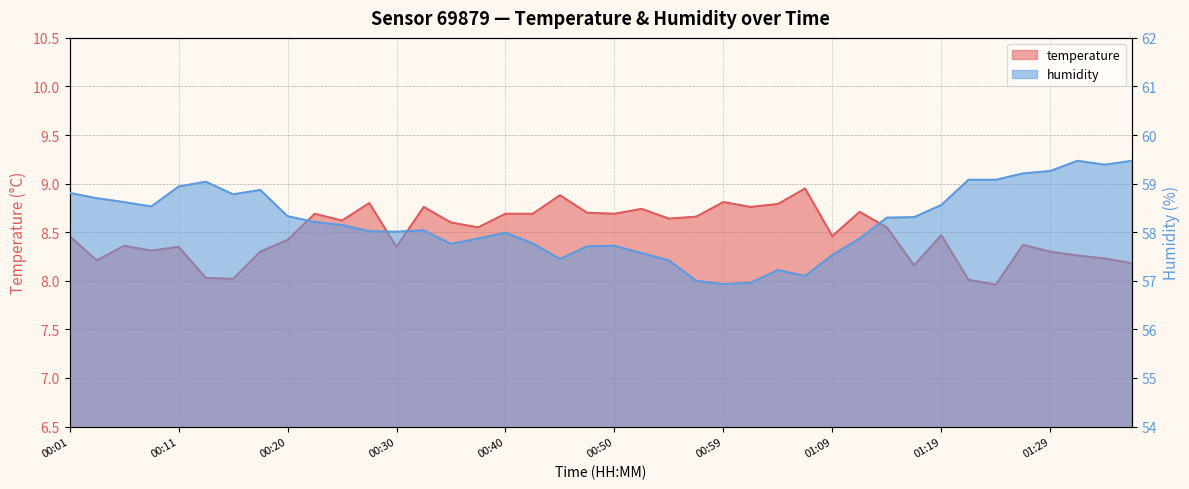

What is the sum of the temperature values at 00:55 and 00:57?

17.3